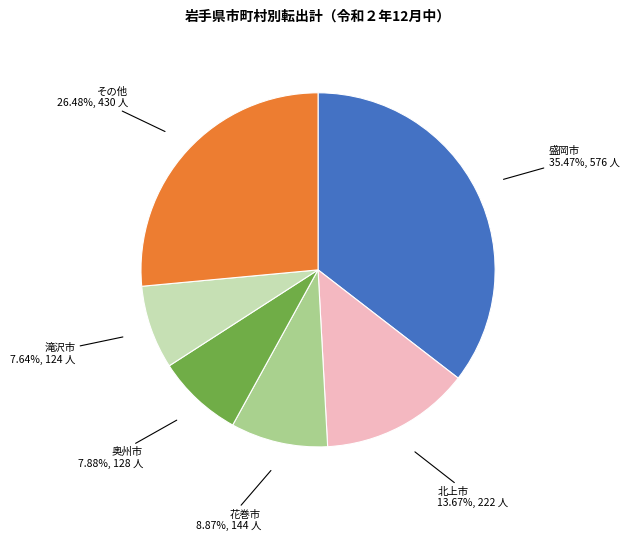

Does 北上市 account for over 50% of the chart?

No